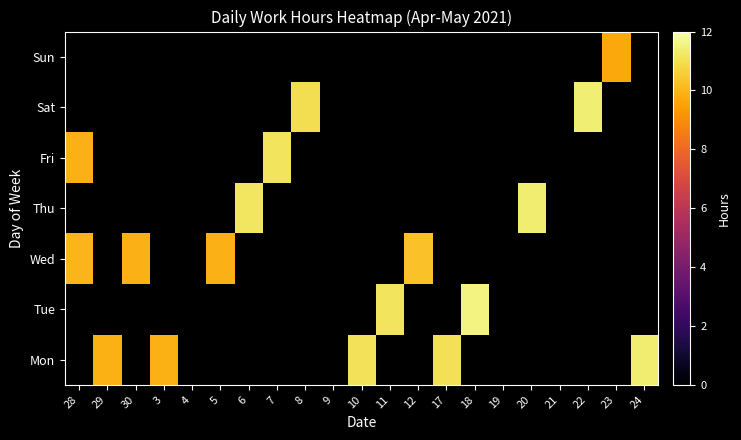

How many values in the Mon series are below 11?

2